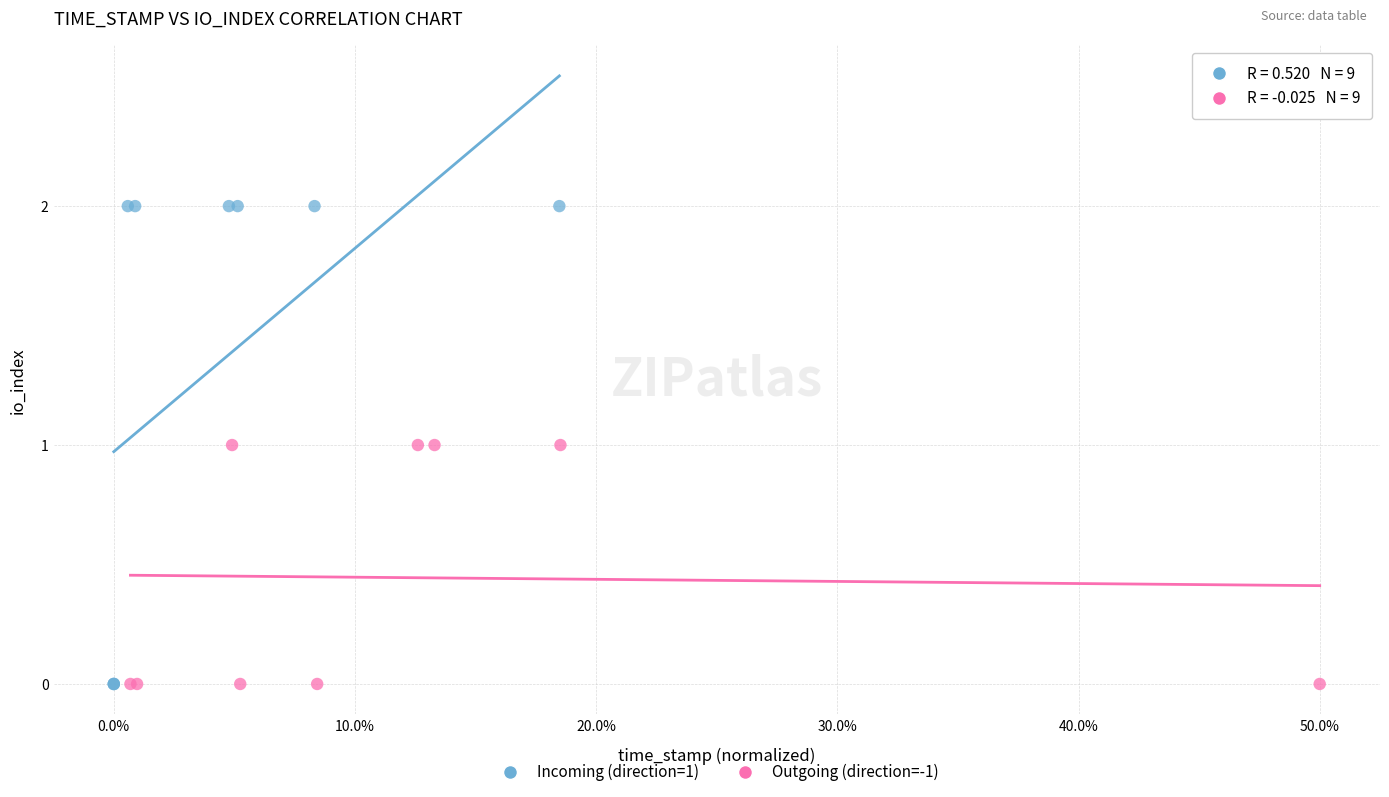

Which series has the largest Y range (max minus min)?

Incoming (direction=1)